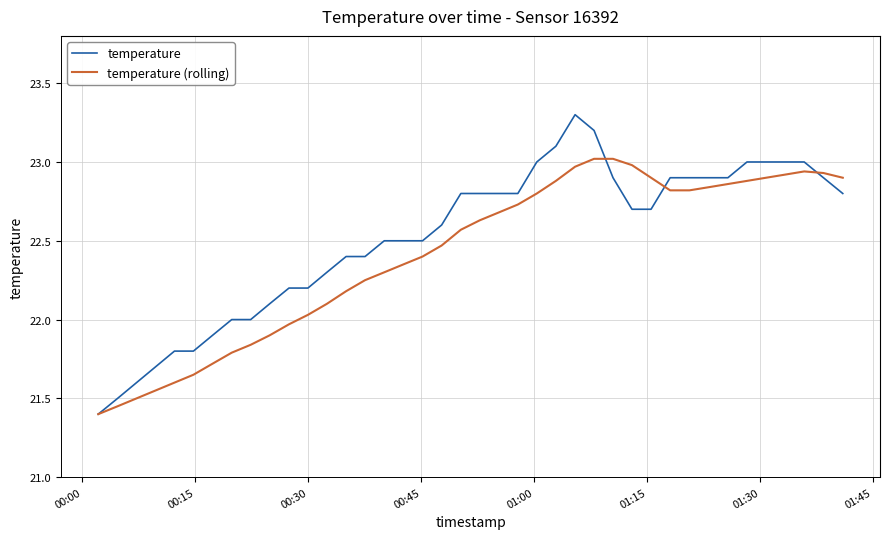

Which series has the largest range (max minus min)?

temperature